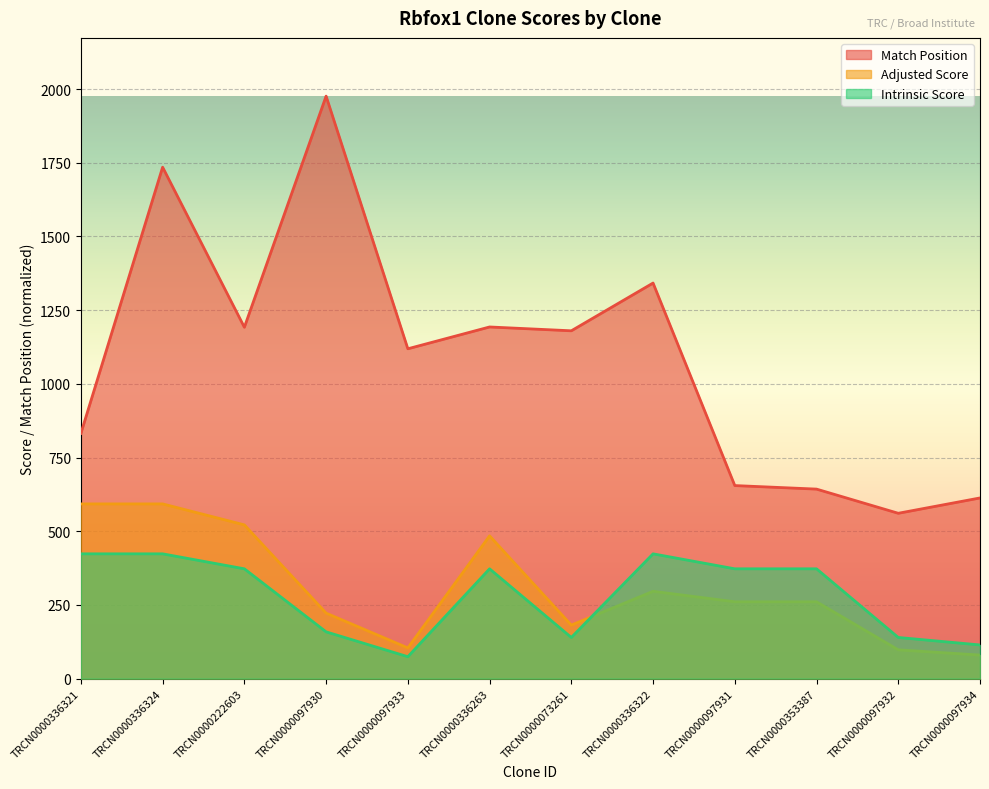

What is the label of the 8th point from the left?

TRCN0000336322